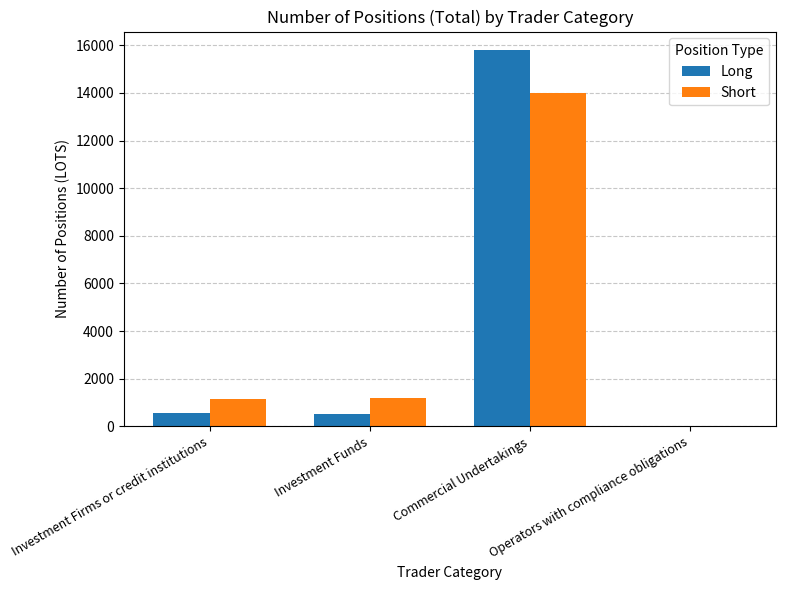

How many data points does each series have?

4